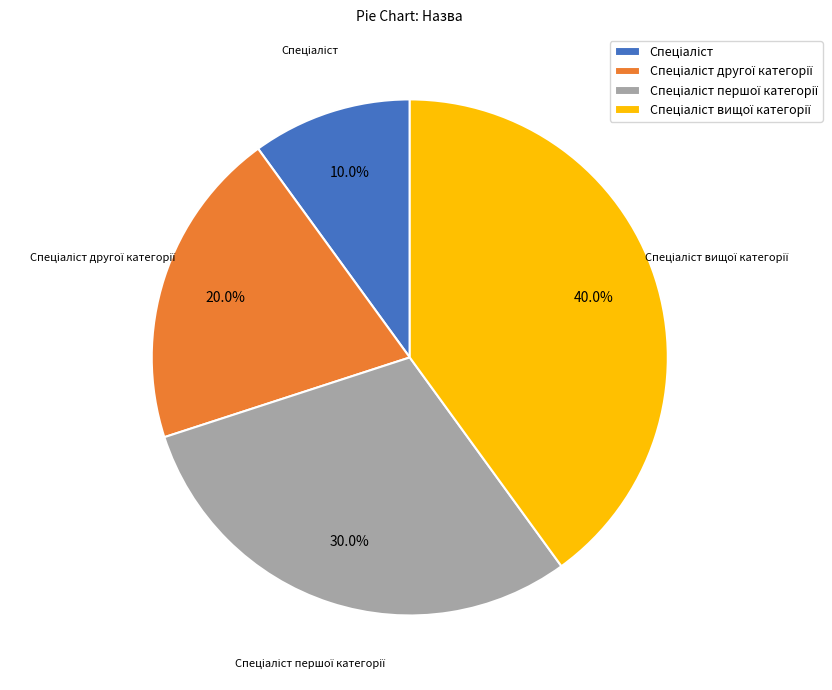

Does any single category account for the majority?

No